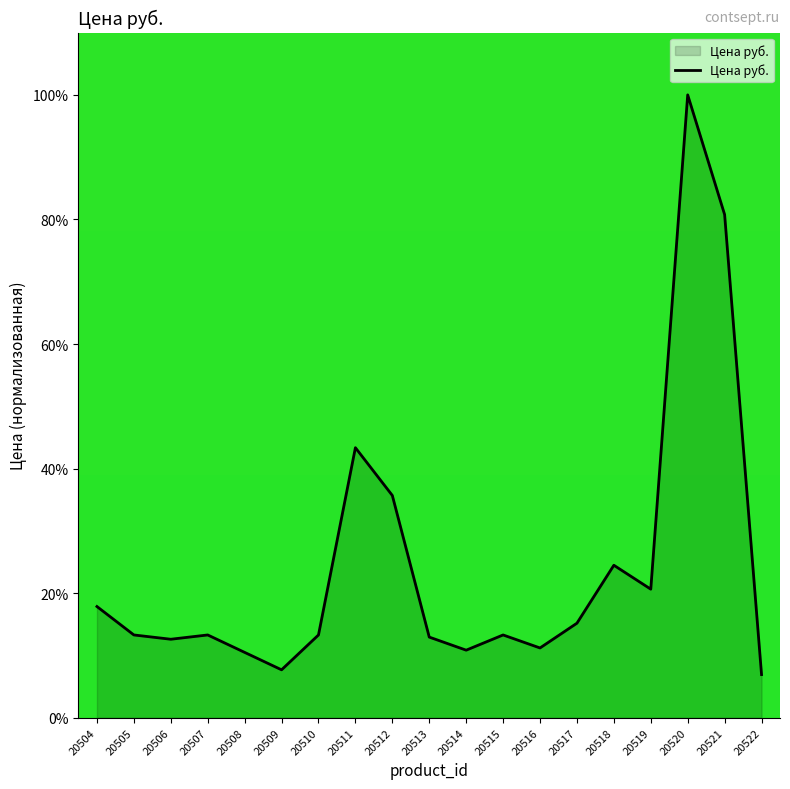

The value at 20518 is 24.5. True or false?

True